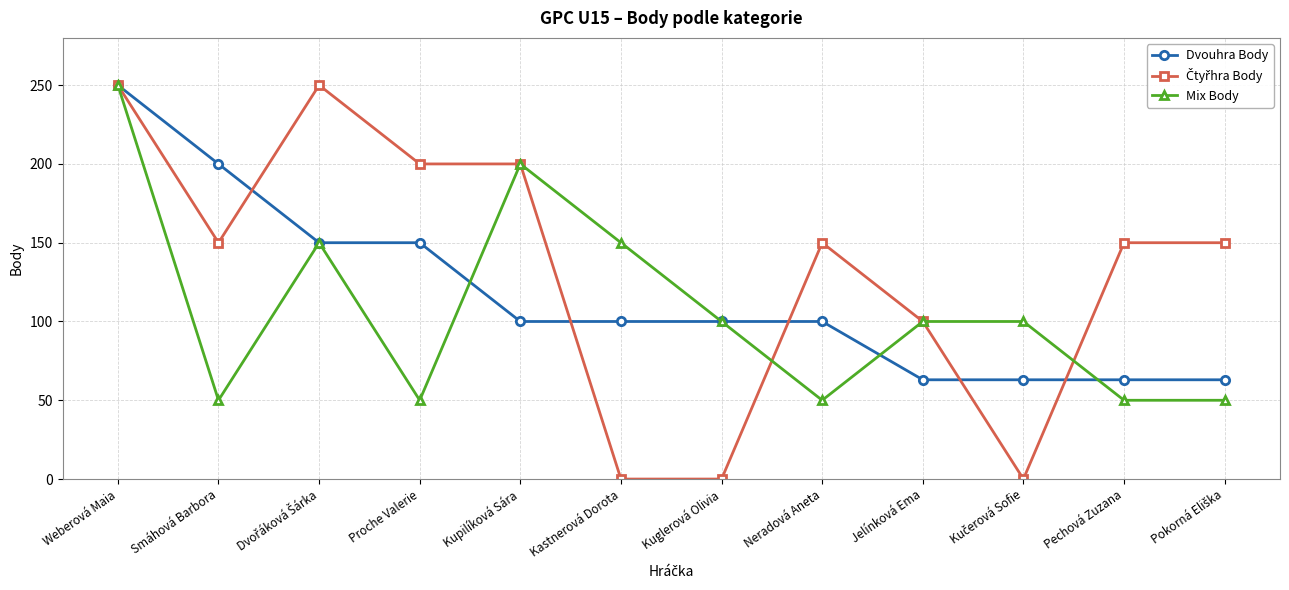

The value of Dvouhra Body at Neradová Aneta is 100. True or false?

True